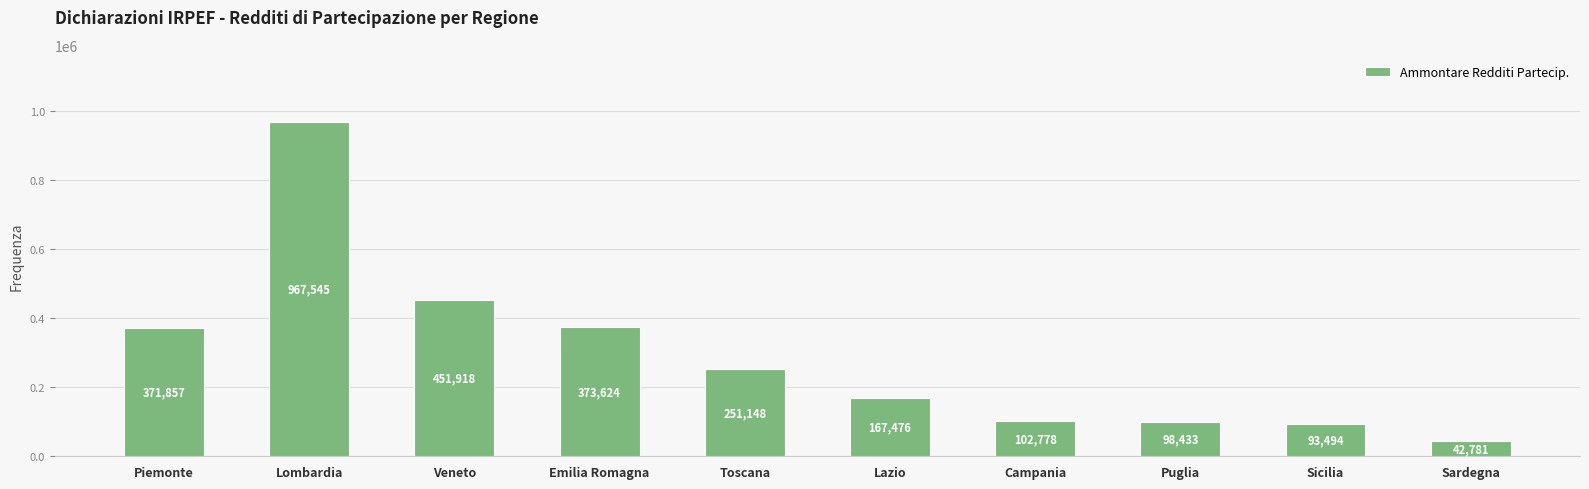

Which category has the lowest value across all series?

Sardegna